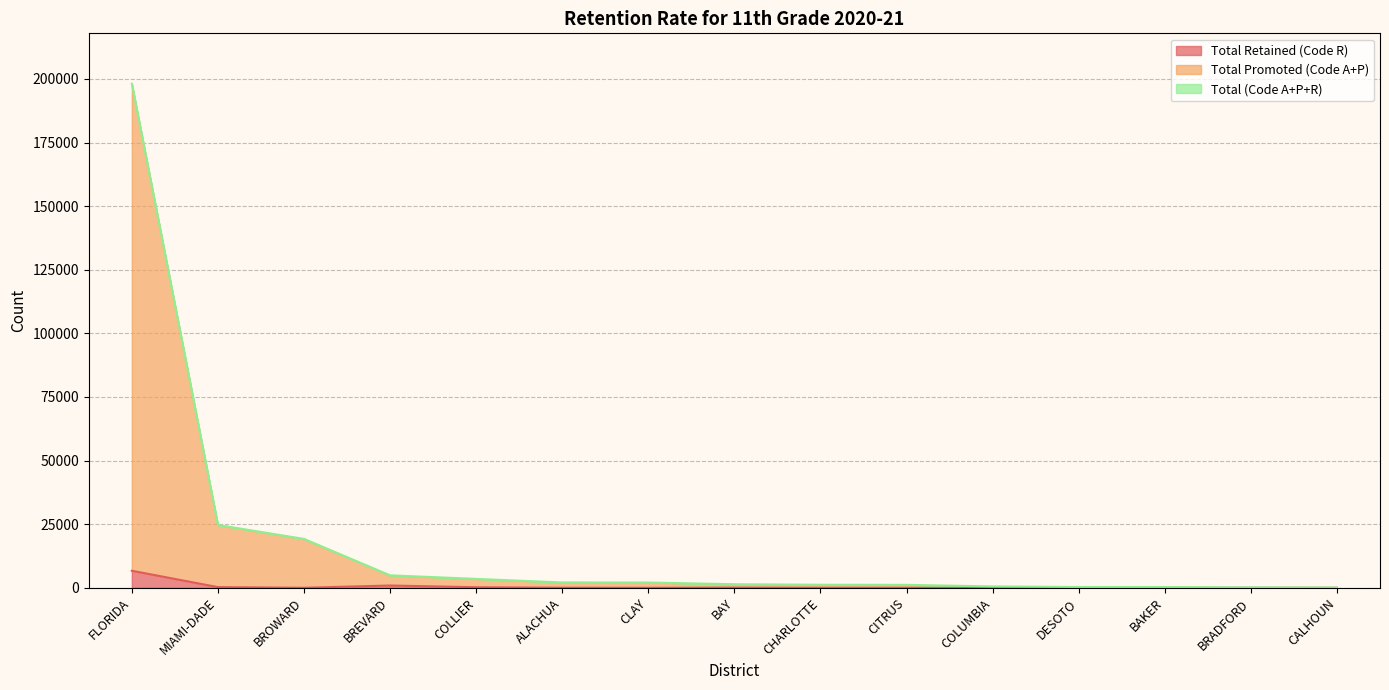

True or false: Total Retained (Code R) and Total (Code A+P+R) intersect in this chart.

False